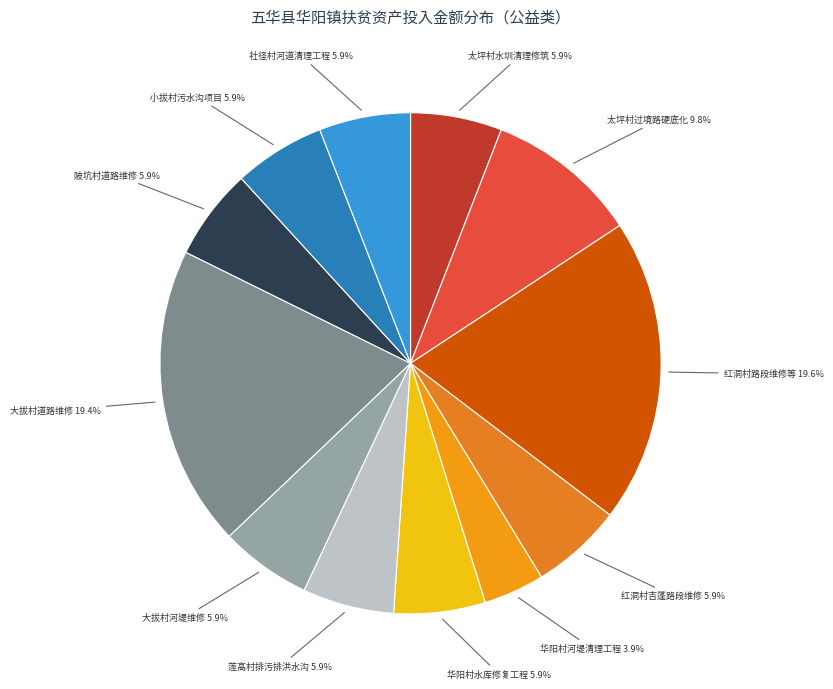

Is there a majority slice in this chart?

No